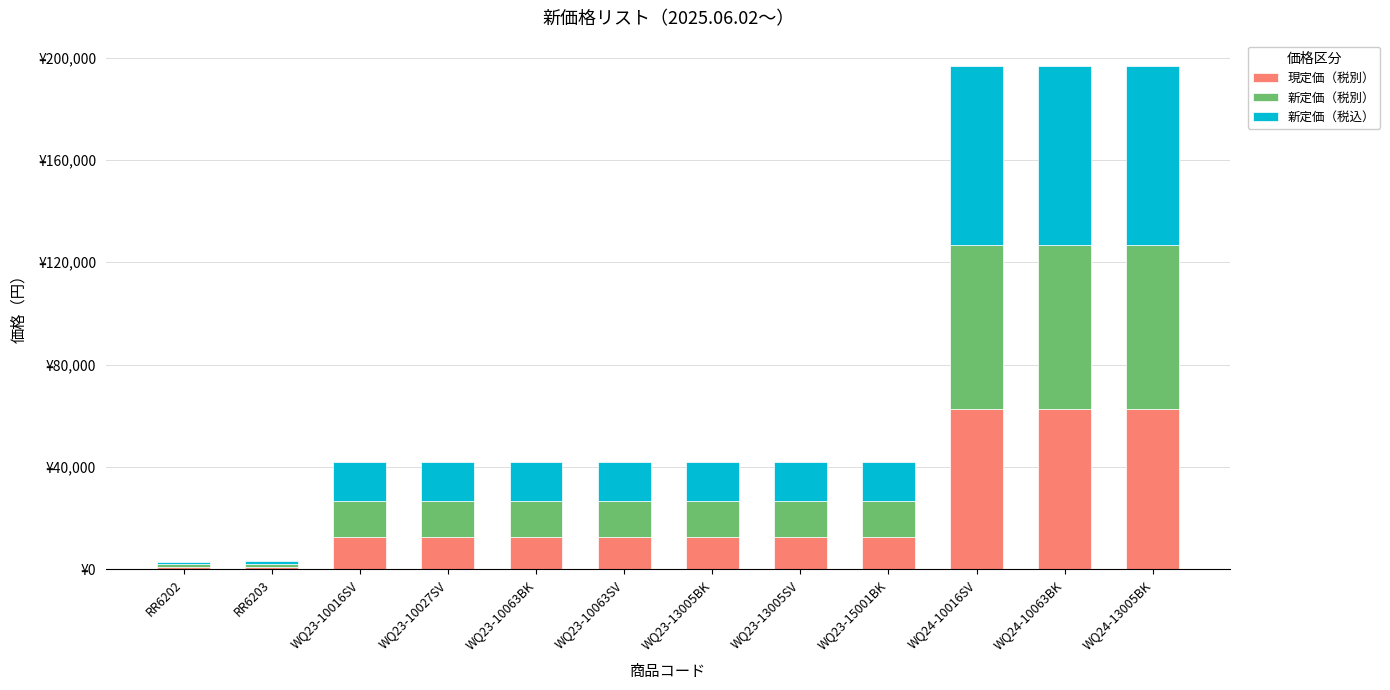

At which category is the sum across all series the highest?

WQ24-10016SV